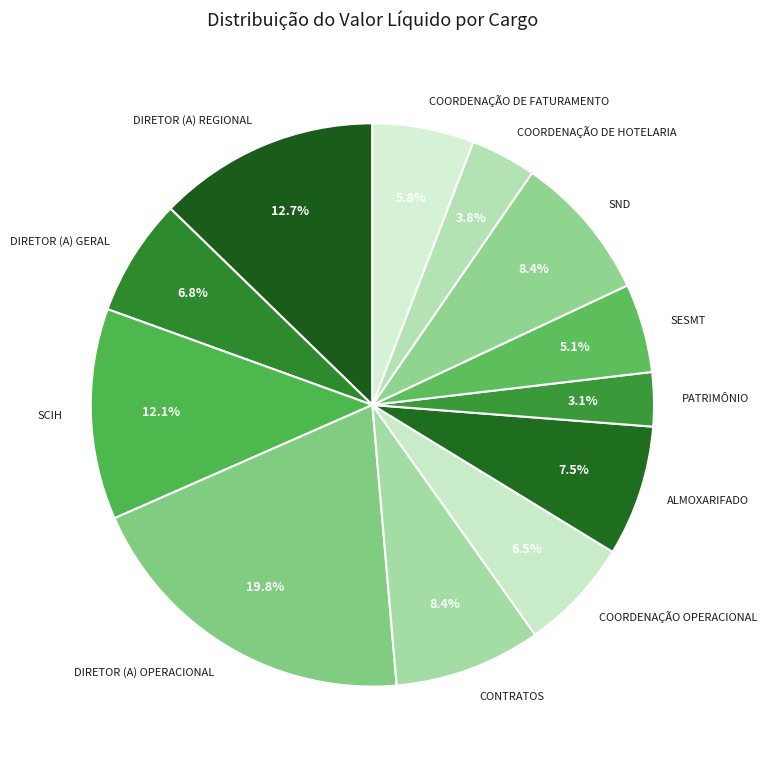

To the nearest percent, what is the difference between the largest and smallest slice percentages?

17%